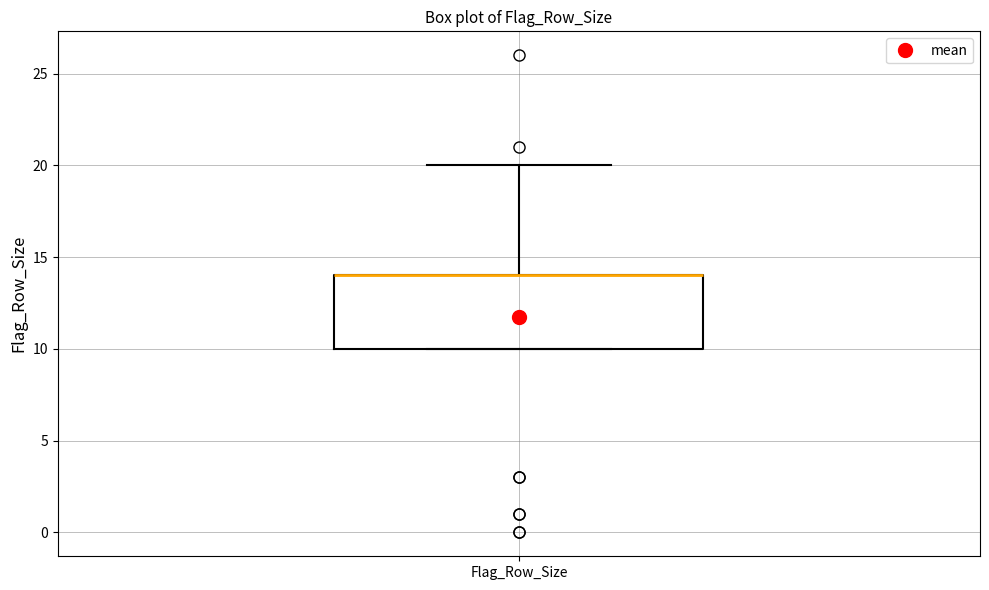

Transcribe this box plot: give where the median line is, the range the box spans, and where the two whiskers end, as read against the y-axis. The values are not printed on the chart, so give them approximately, as read against the axis.

median 14 (drawn on the box's upper edge), box 10 to 14, whiskers 10 to 20